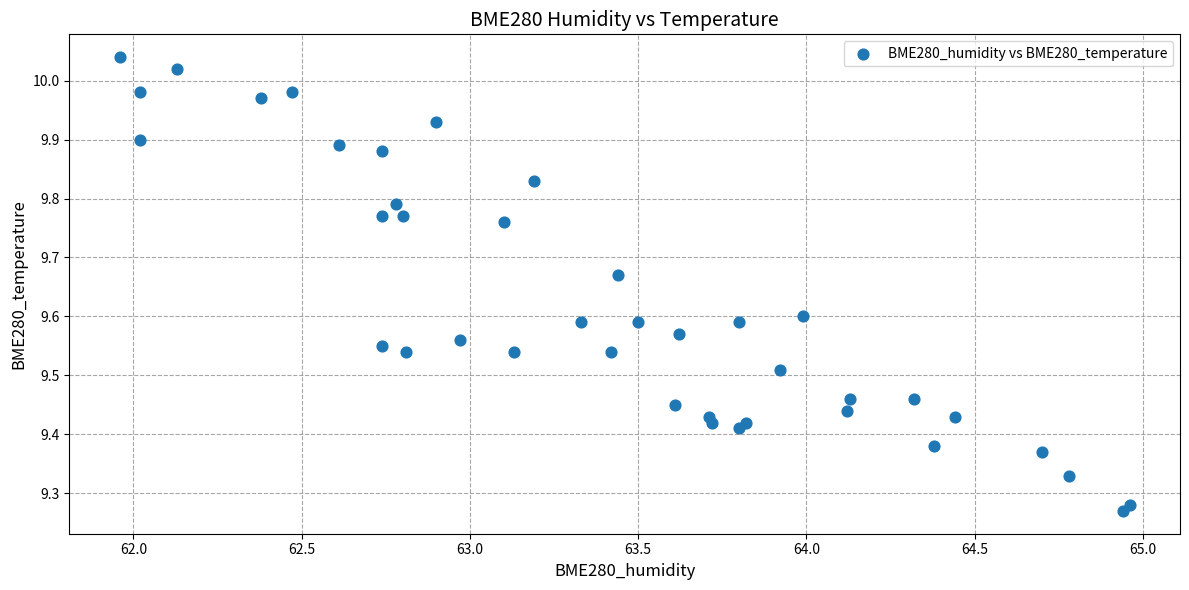

What is the range of Y values (max minus min)?

0.8